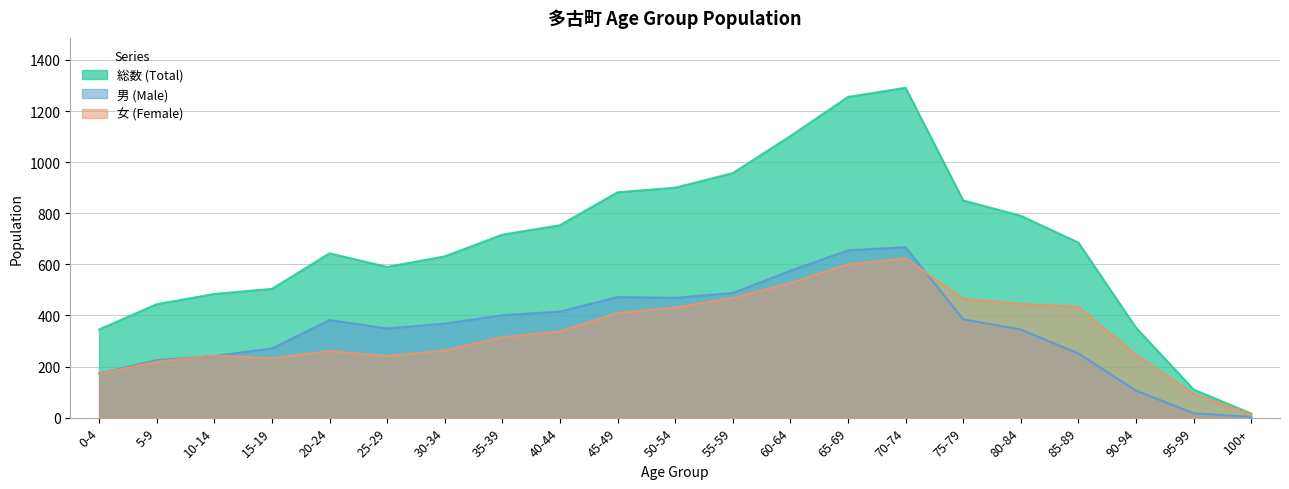

Between 55-59 and 95-99, which series saw the biggest shift?

総数 (Total)